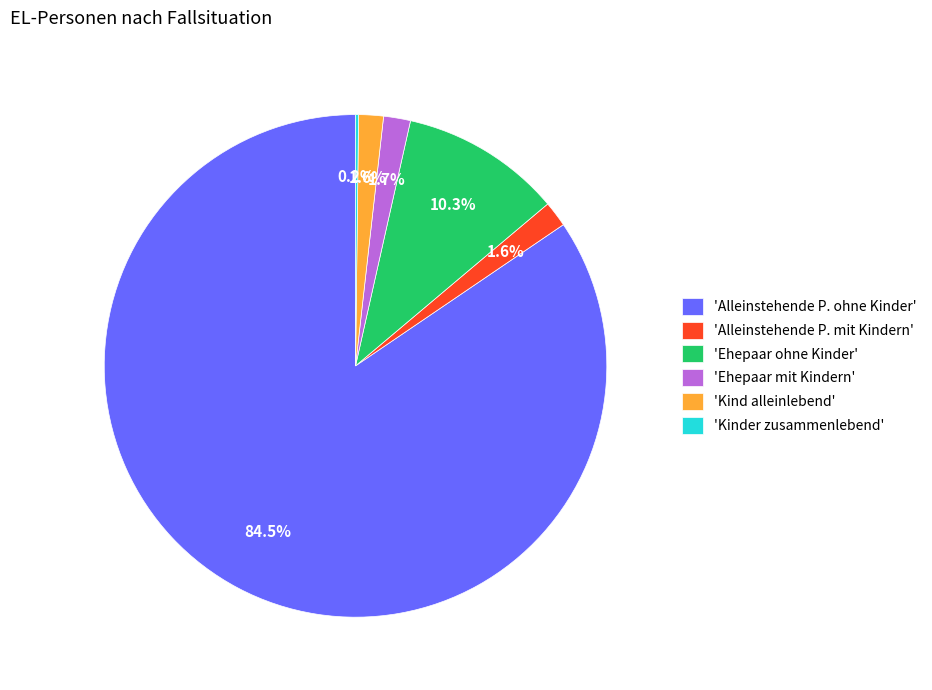

Is there any slice that represents more than half of the pie?

Yes